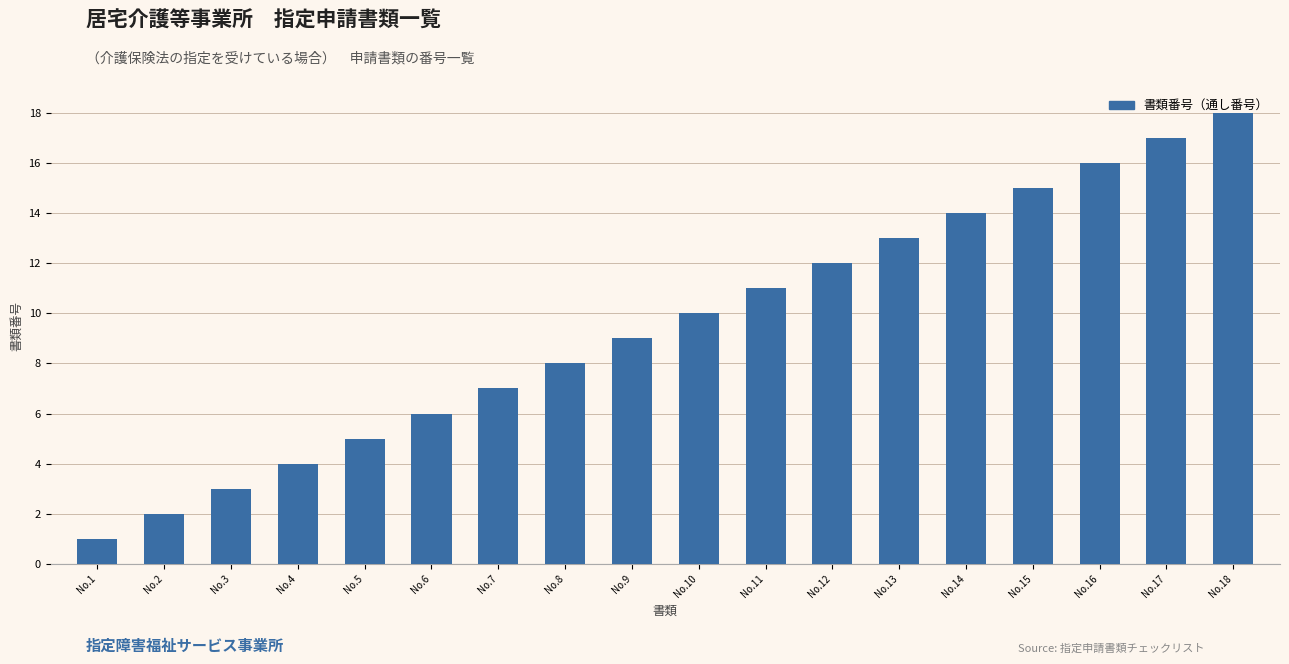

What is the sum of all values?

171